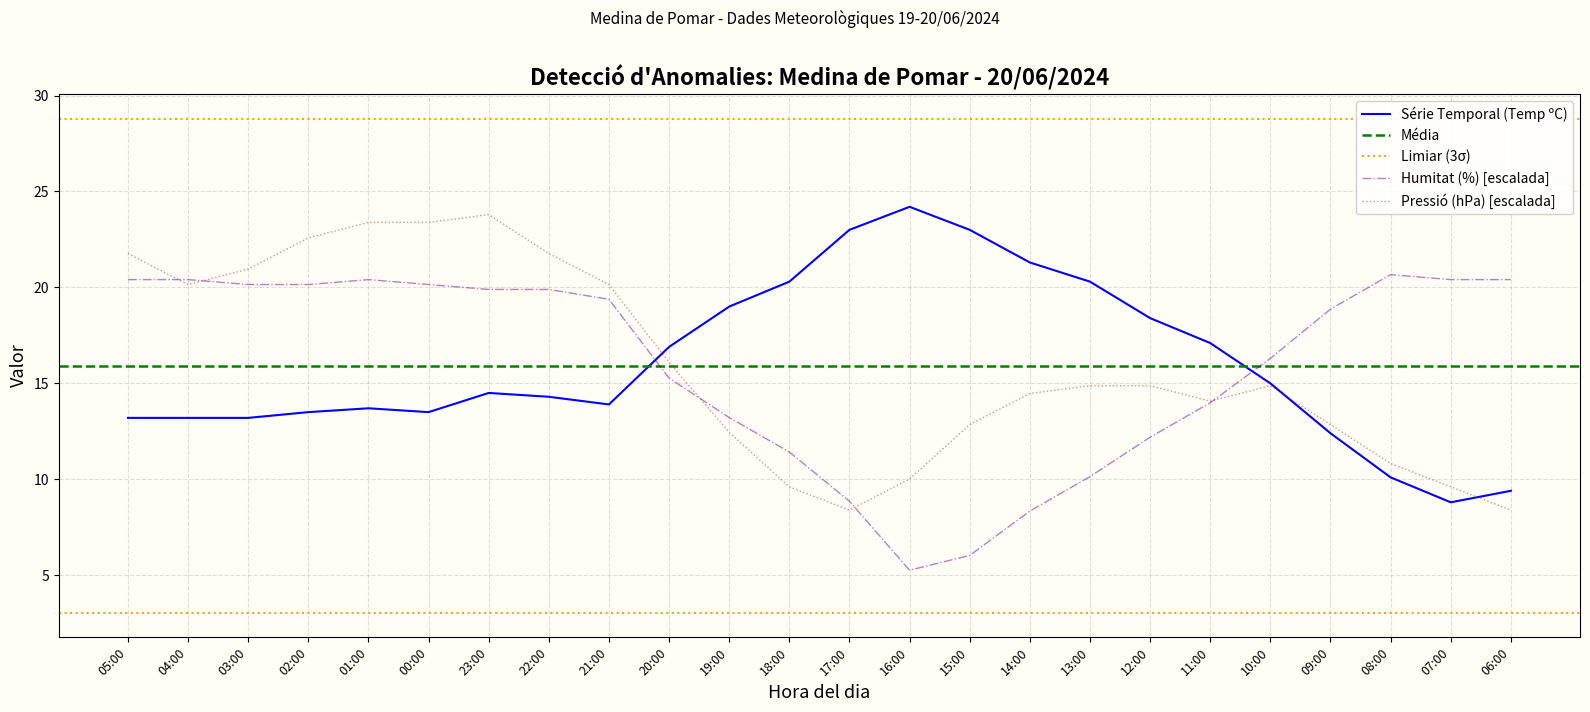

True or false: Série Temporal (Temp ºC) and Humitat (%) [escalada] cross at least once.

True